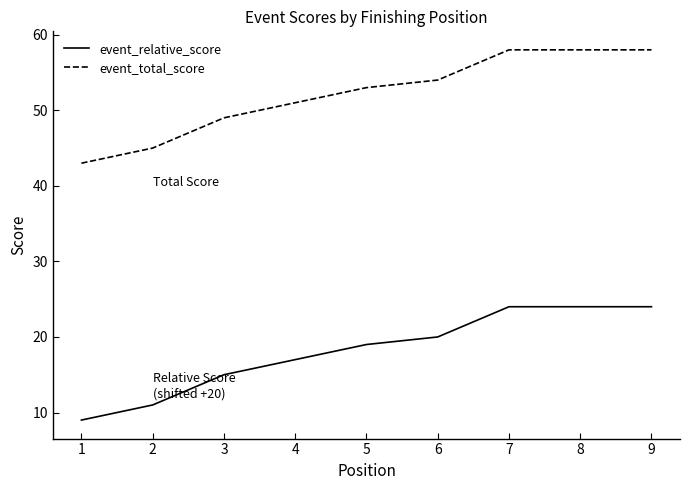

Rank the series at 8 from highest to lowest value.

event_total_score, event_relative_score